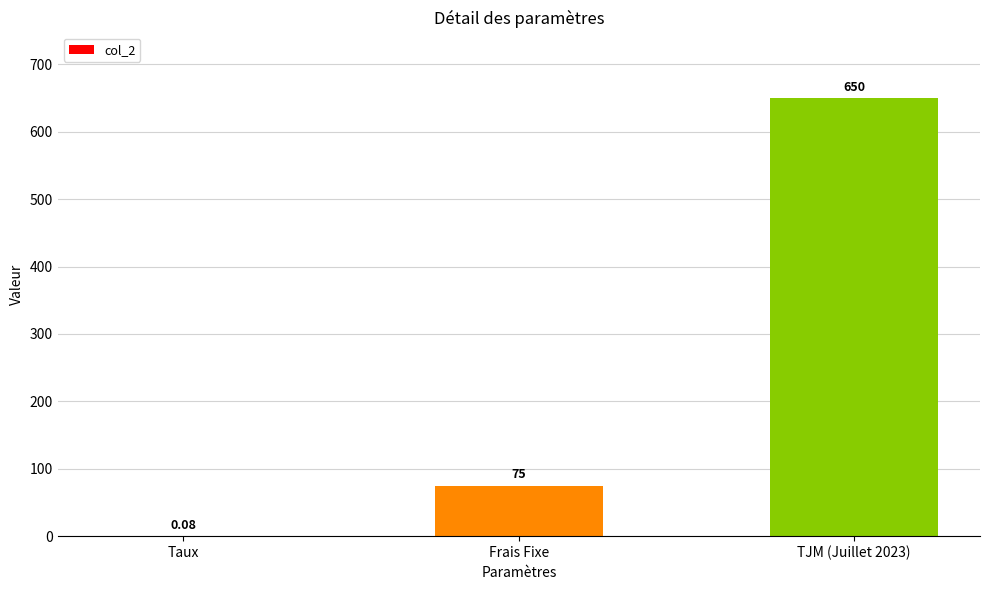

How many categories are shown in the chart?

3